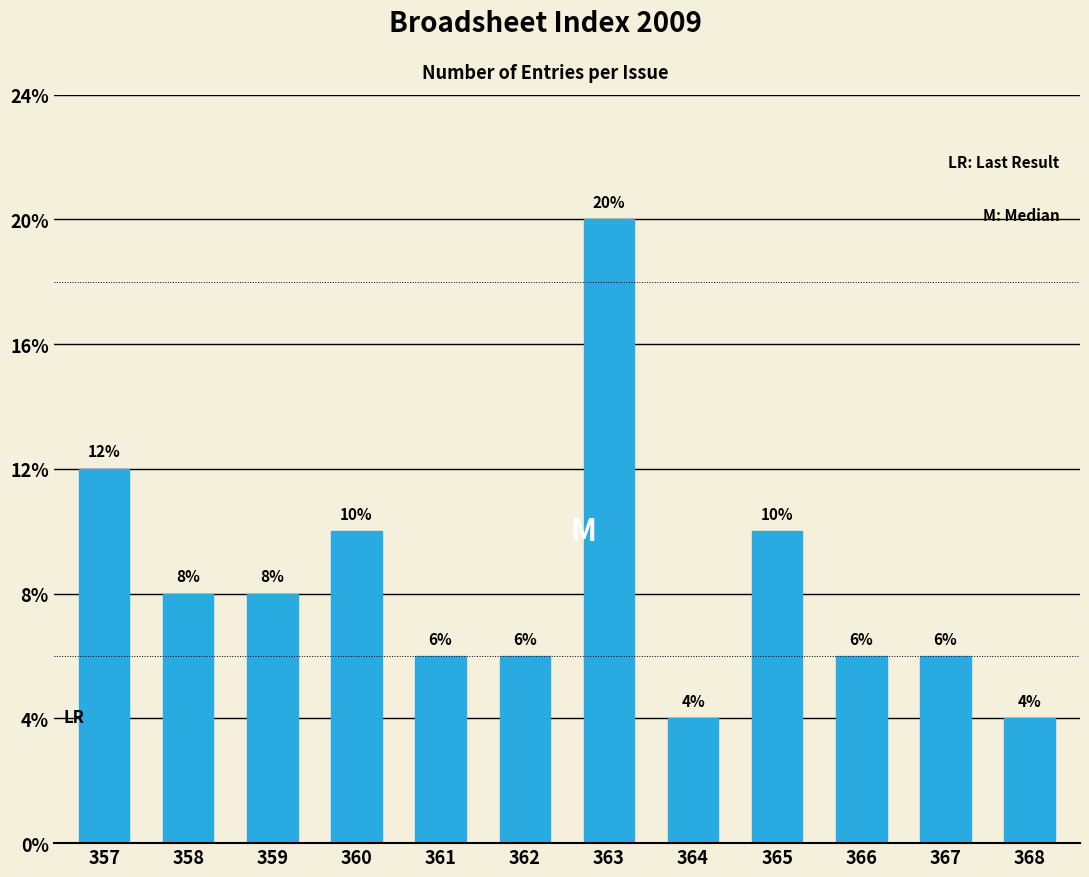

Does the chart contain stacked bars?

No